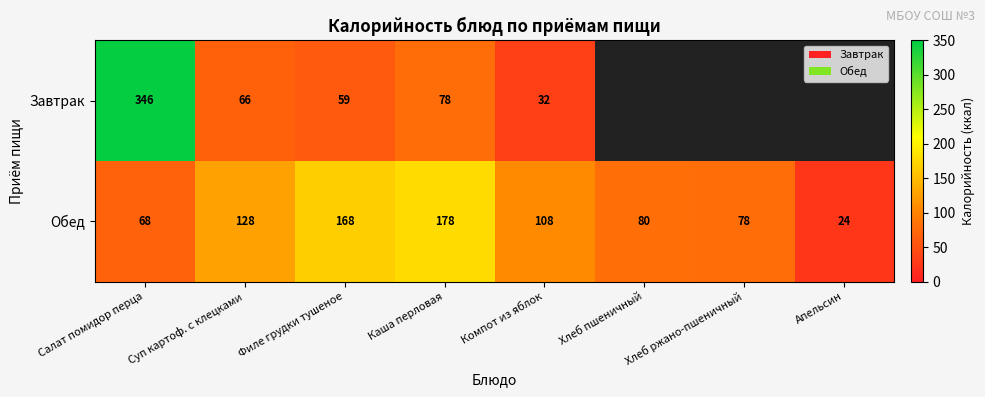

Which label corresponds to the largest value in the chart?

Салат помидор перца